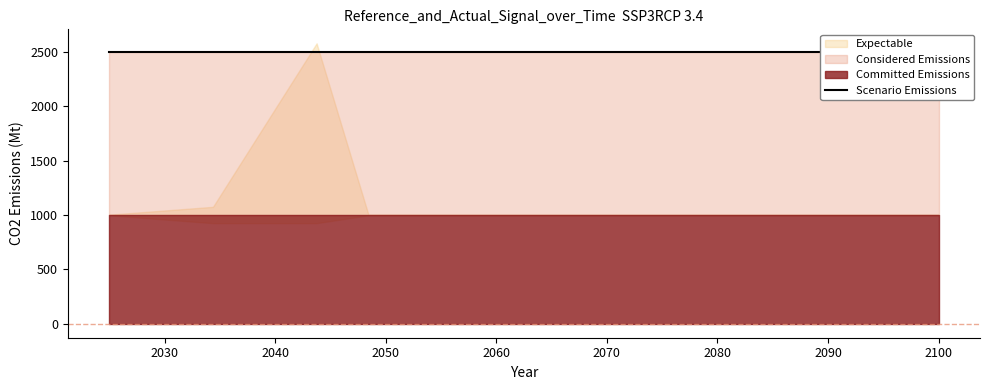

True or false: high has a value of 695.3 at 1.12.

False